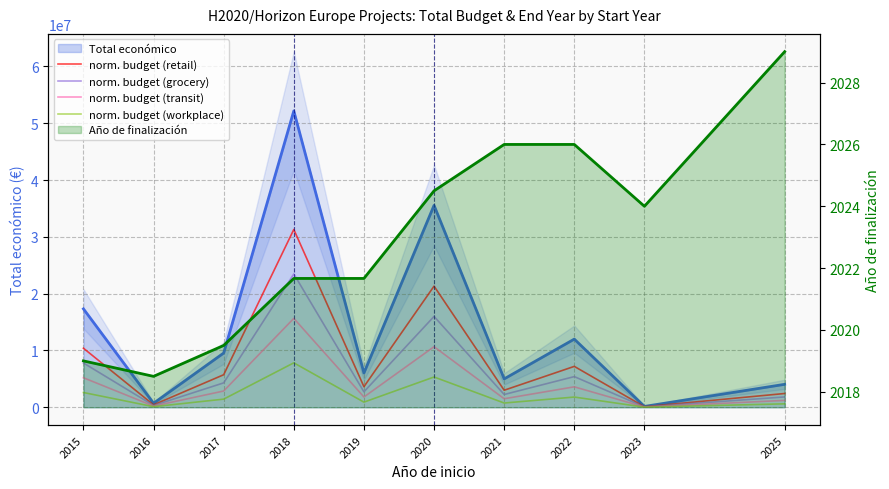

Is the value of normalized budget (transit) at 2015 greater than the value of normalized budget (retail) at 2025?

Yes